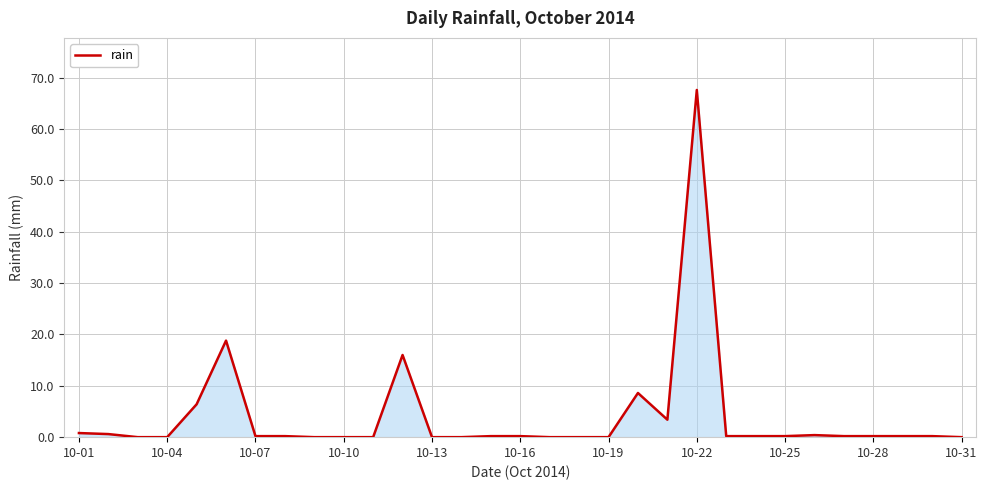

What is the greatest value displayed?

67.6